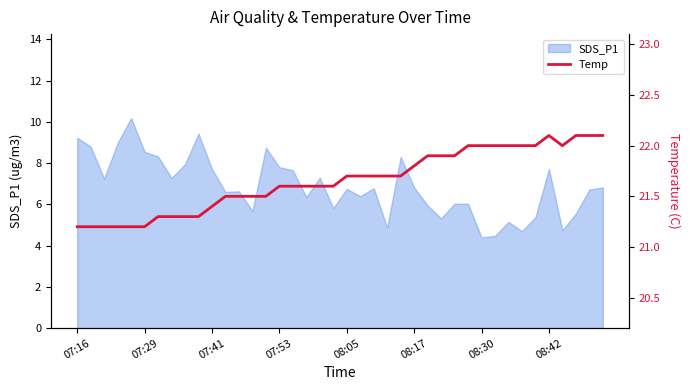

How many values are between 21 and 22?

36